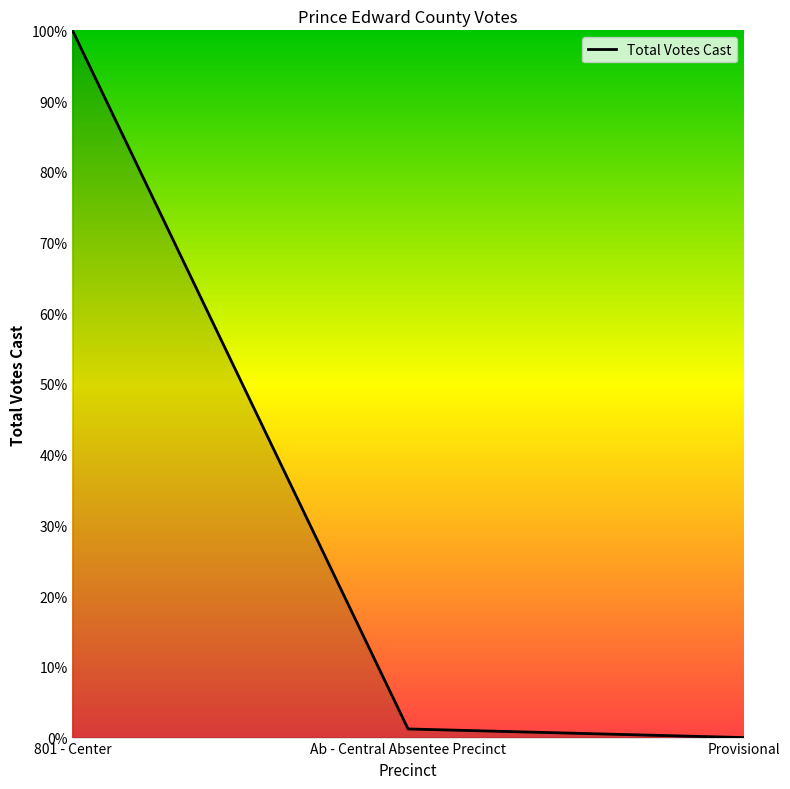

Rank the categories by value from highest to lowest.

801 - Center, Ab - Central Absentee Precinct, Provisional